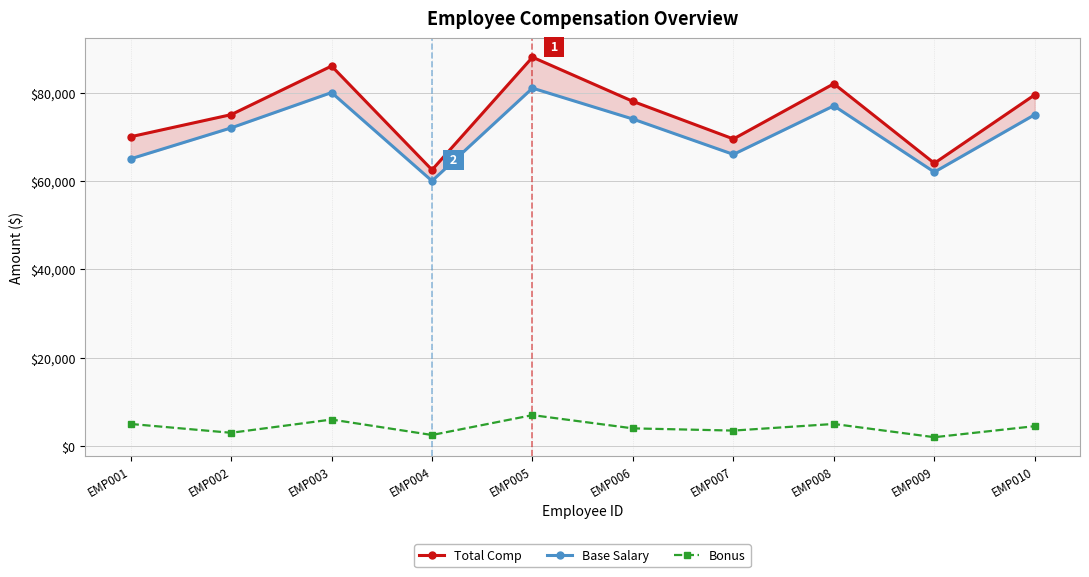

What is the value of the Base Salary point at the 4th from the left?

60000